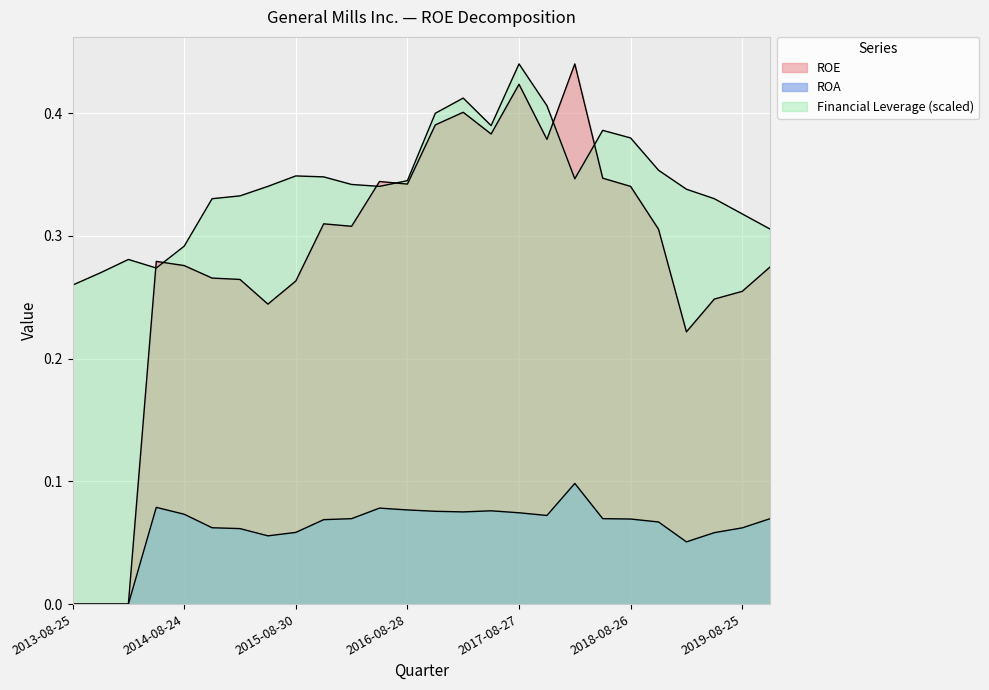

True or false: ROA and ROE cross at least once.

False